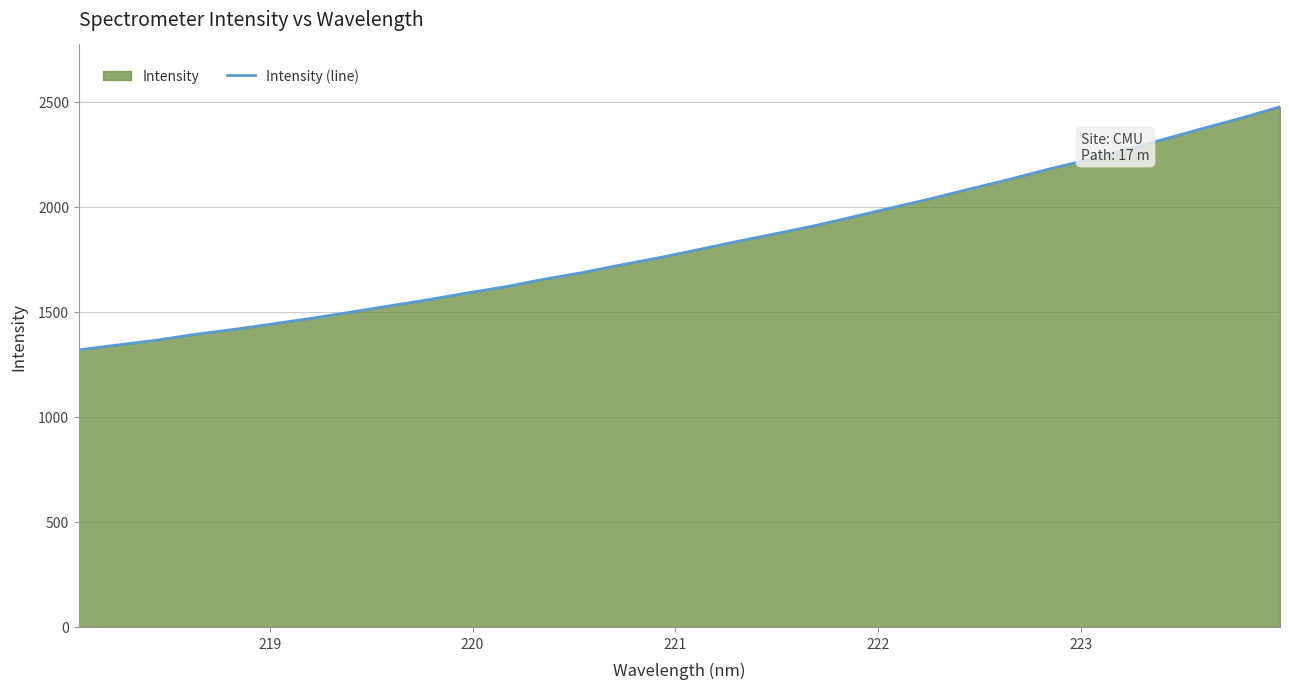

What is the difference between the maximum and minimum values?

1156.9